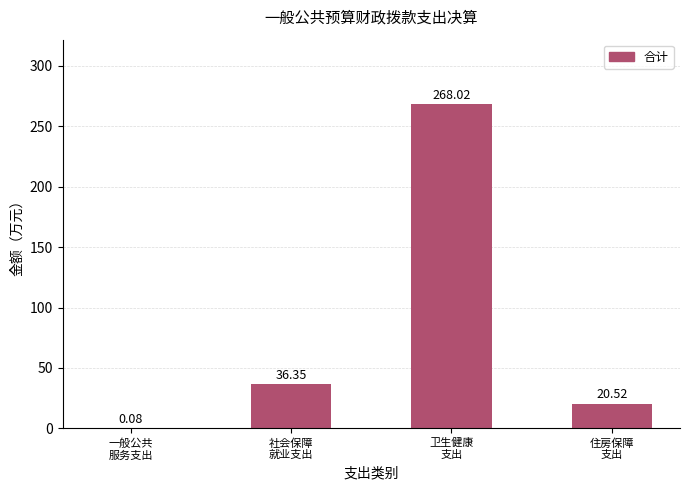

How many categories are shown in the chart?

4